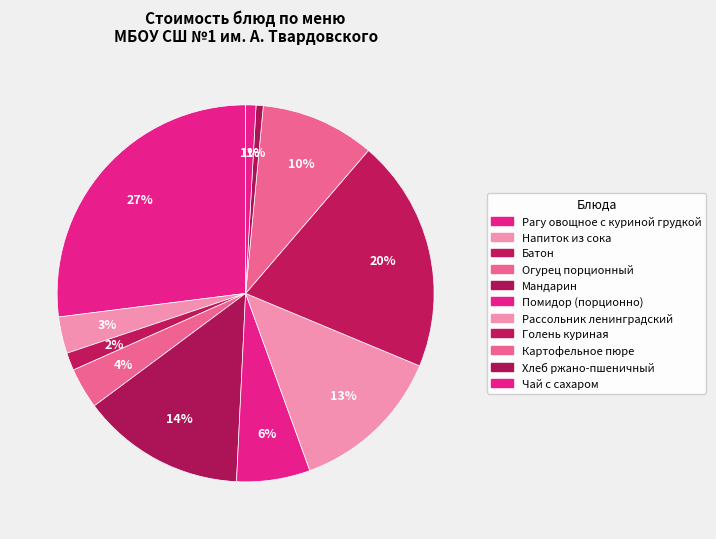

Which slice is the largest?

Рагу овощное с куриной грудкой